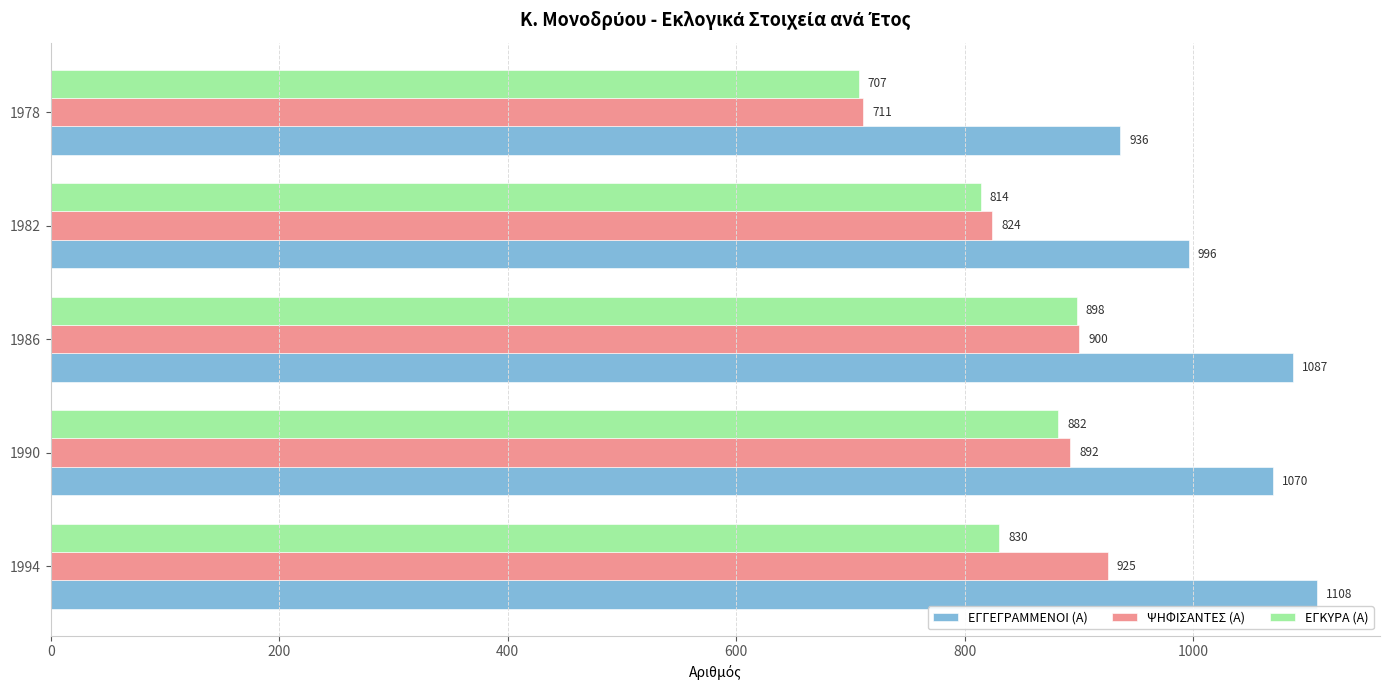

What is the smallest value displayed?

707